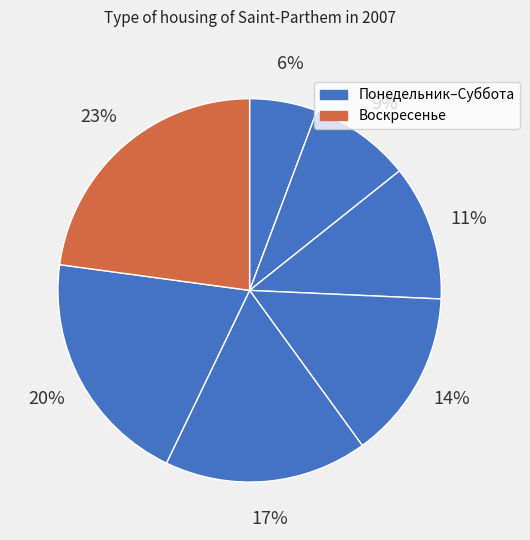

How many slices are in this pie chart?

7